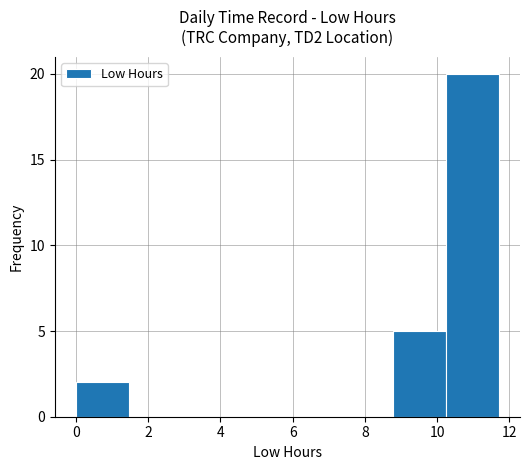

Reading left to right, list every bar in this chart as the range it spans on the x-axis followed by its height. Neither the bar edges nor the heights are printed on the chart, so give them approximately, as read against the axes.

0.0 to 1.4: 2
1.4 to 3.0: 0
3.0 to 4.4: 0
4.4 to 5.8: 0
5.8 to 7.4: 0
7.4 to 8.8: 0
8.8 to 10.2: 5
10.2 to 11.8: 20